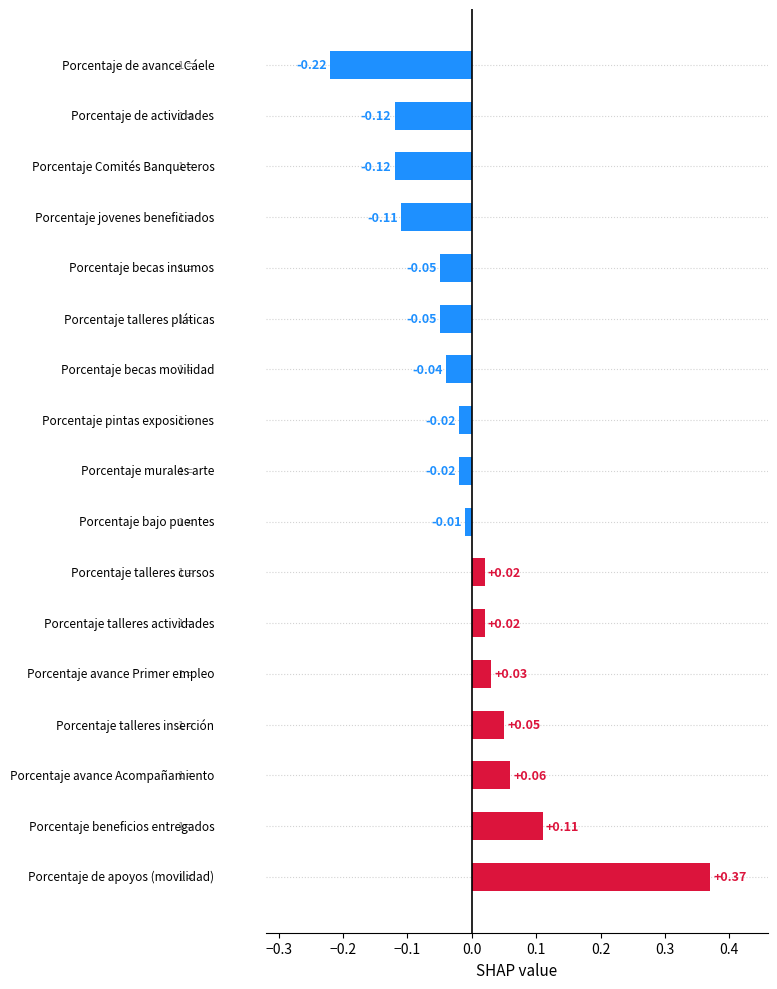

What is the difference between the maximum and minimum values?

0.6